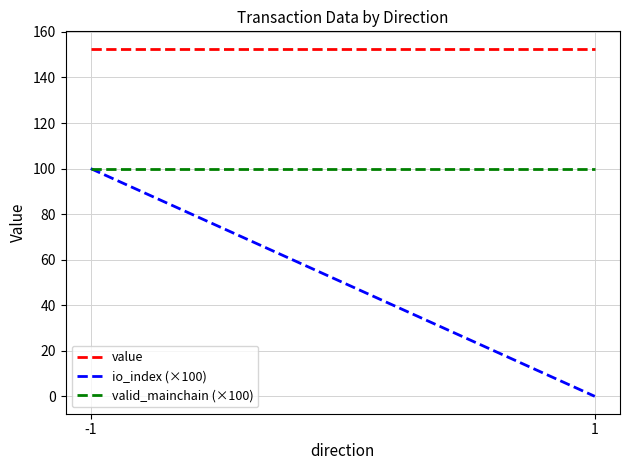

What is the value of the value point at the 1st from the left?

152.6